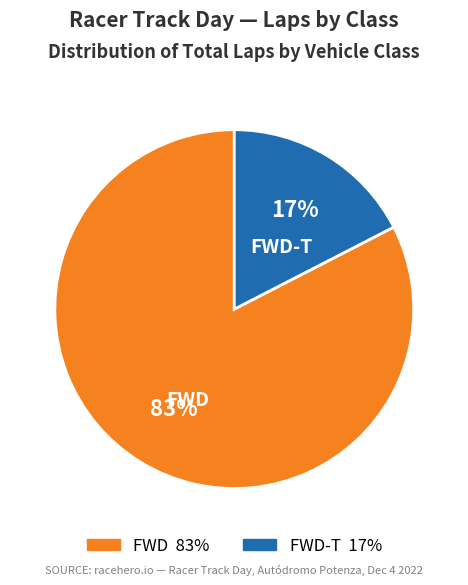

To the nearest percent, what is the average slice percentage?

50%